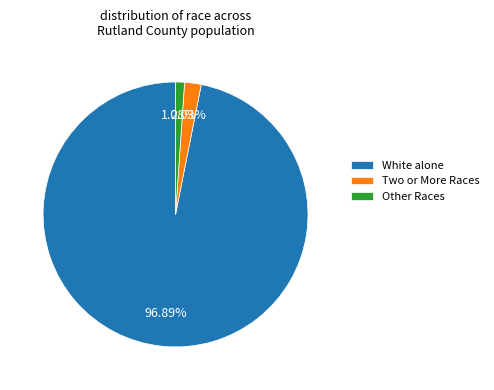

Does any single category account for the majority?

Yes